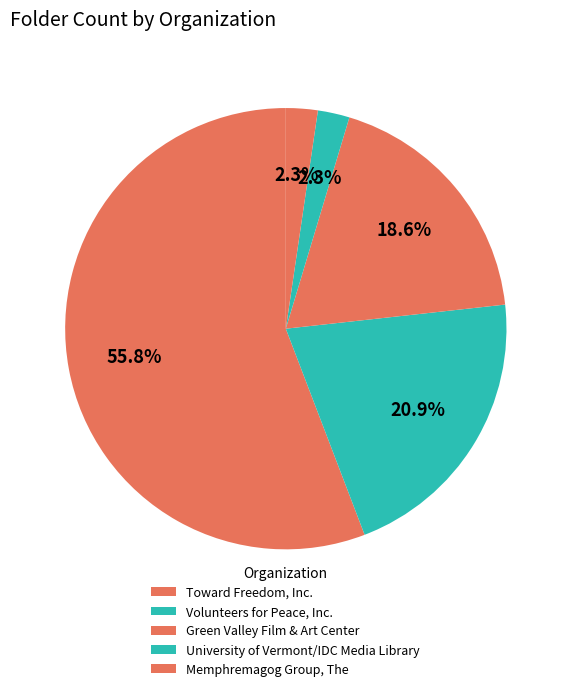

To the nearest percent, what is the combined percentage of Volunteers for Peace, Inc. and Toward Freedom, Inc.?

77%